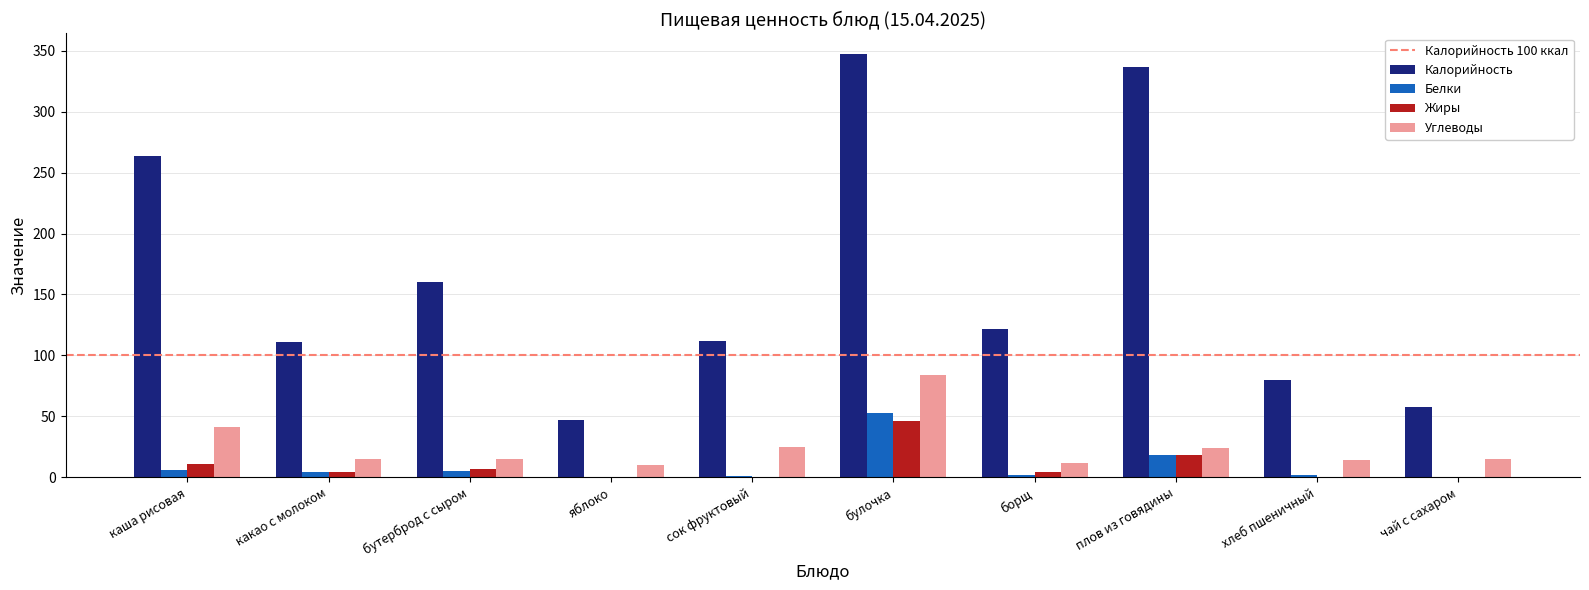

What is the greatest value displayed?

347.0